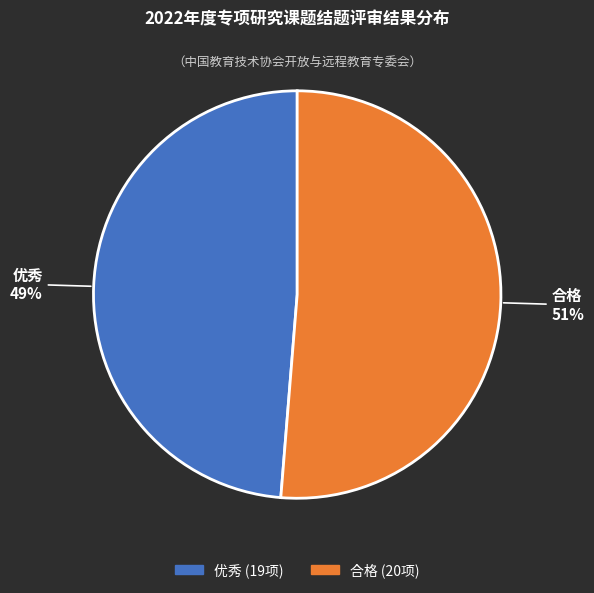

What is the smallest slice in the pie chart?

优秀